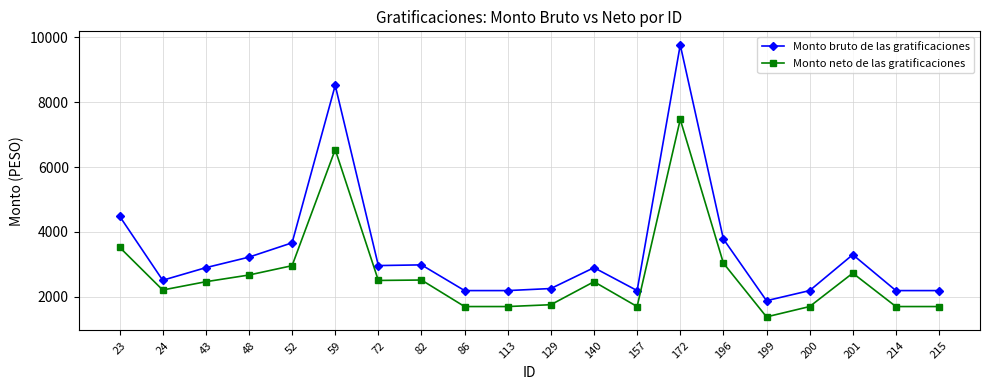

Which series changed the most between 24 and 82?

Monto bruto de las gratificaciones